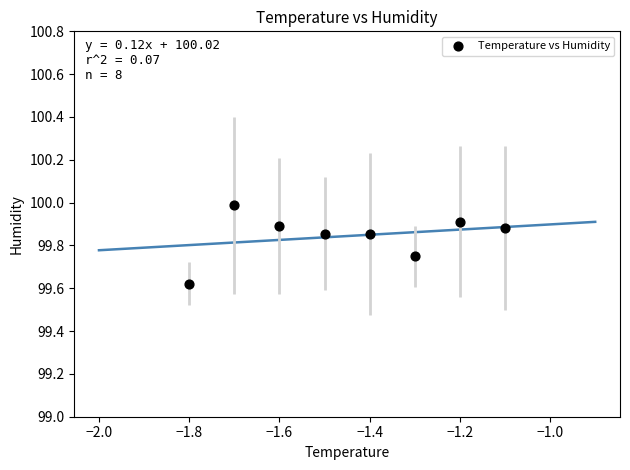

What is the average Y value?

99.8